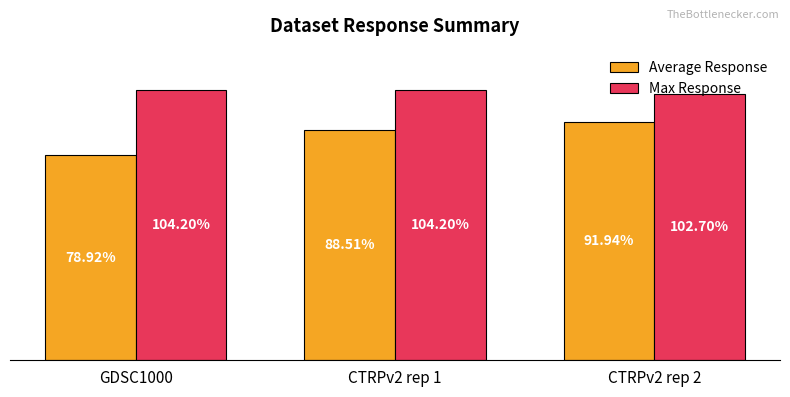

At which label is Max Response closest to 103?

CTRPv2 rep 2